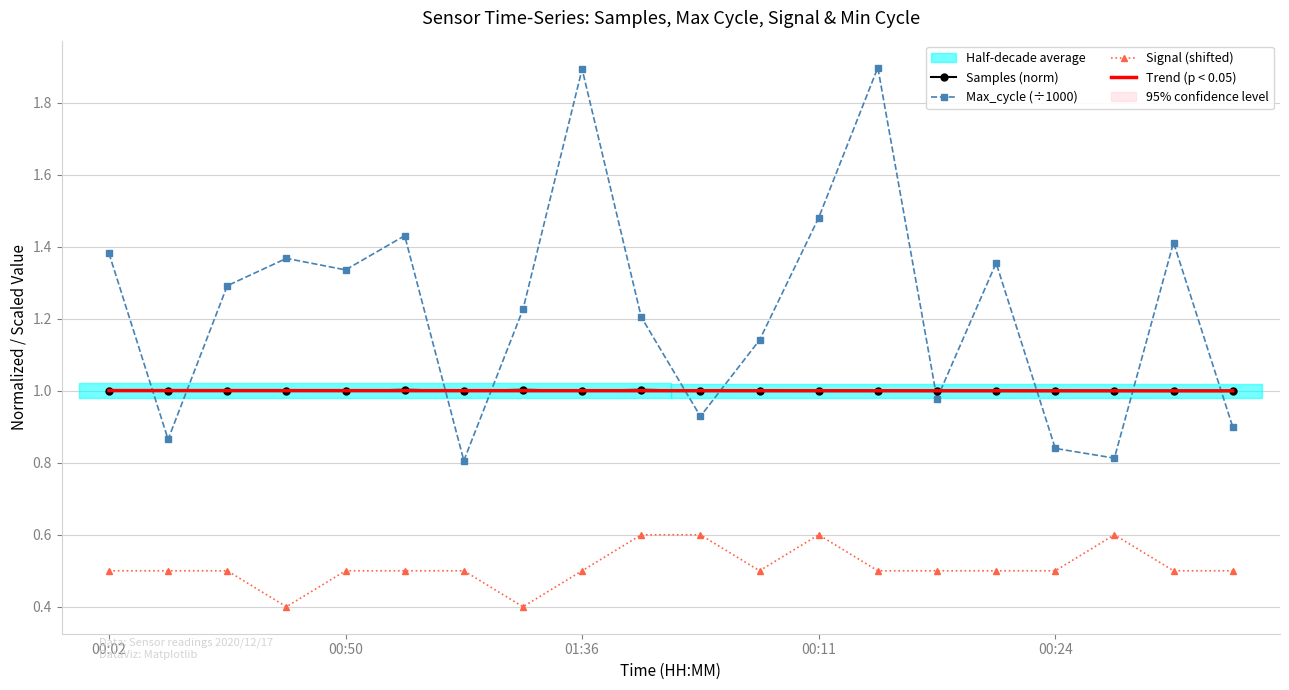

In Max_cycle (÷1000), how many points are higher than both neighbors (excluding endpoints)?

6